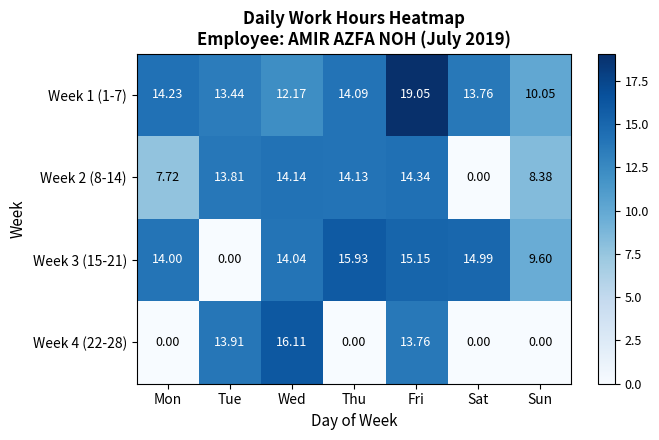

At which category is the sum across all series the highest?

Fri